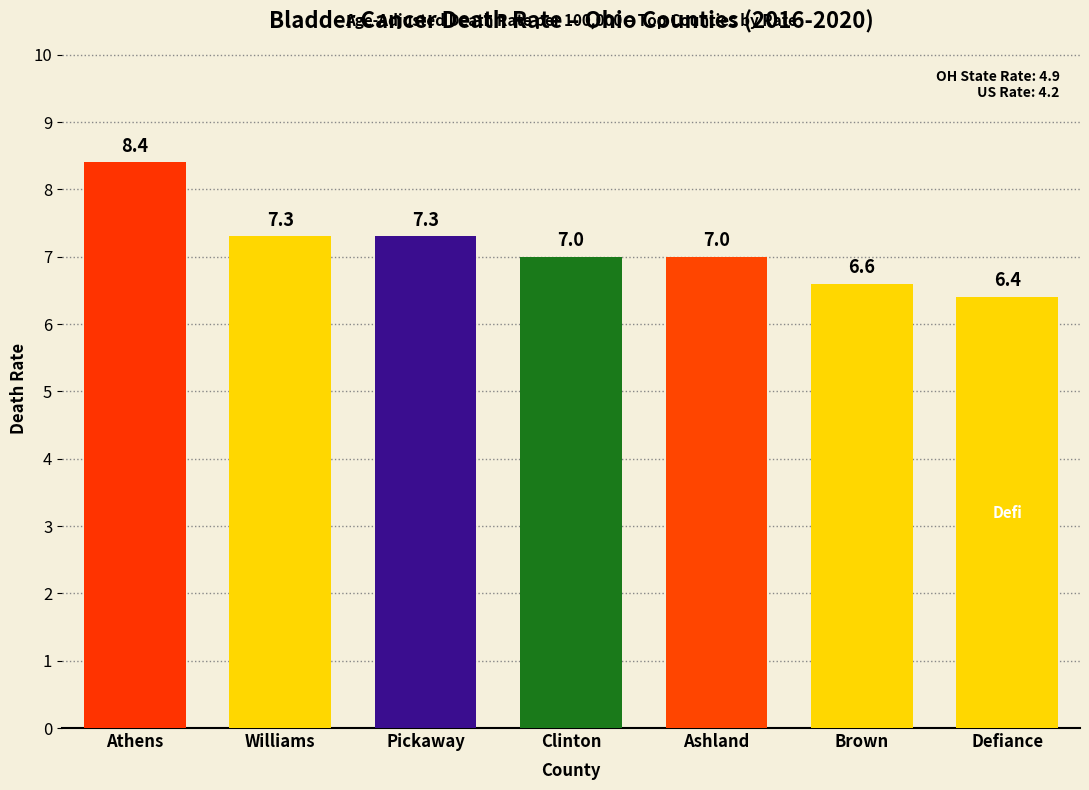

How many bars are there in total?

7